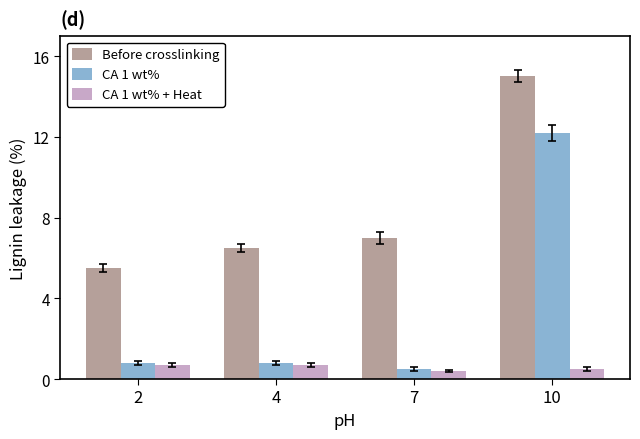

What is the difference between the Before crosslinking values at 7 and 4?

0.5